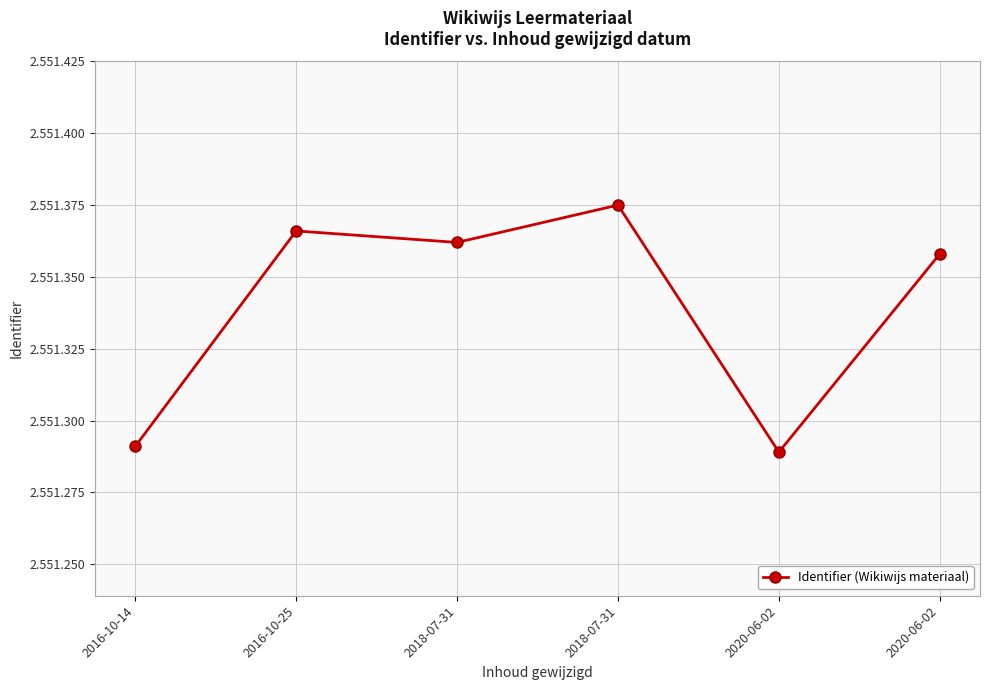

What is the difference between the second highest and minimum values?

77